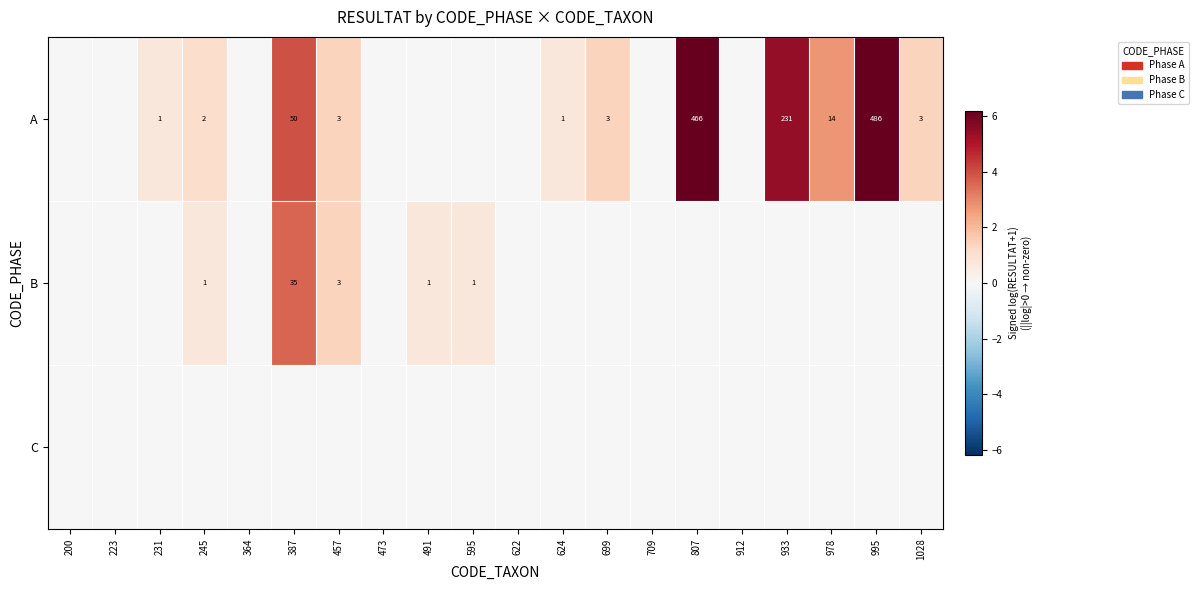

At how many categories does at least one series exceed 2?

5